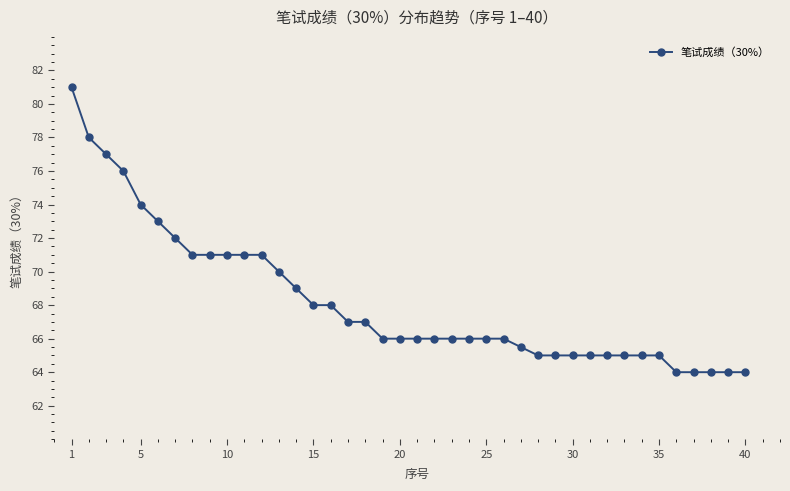

Is this an area chart (filled region under the line)?

No